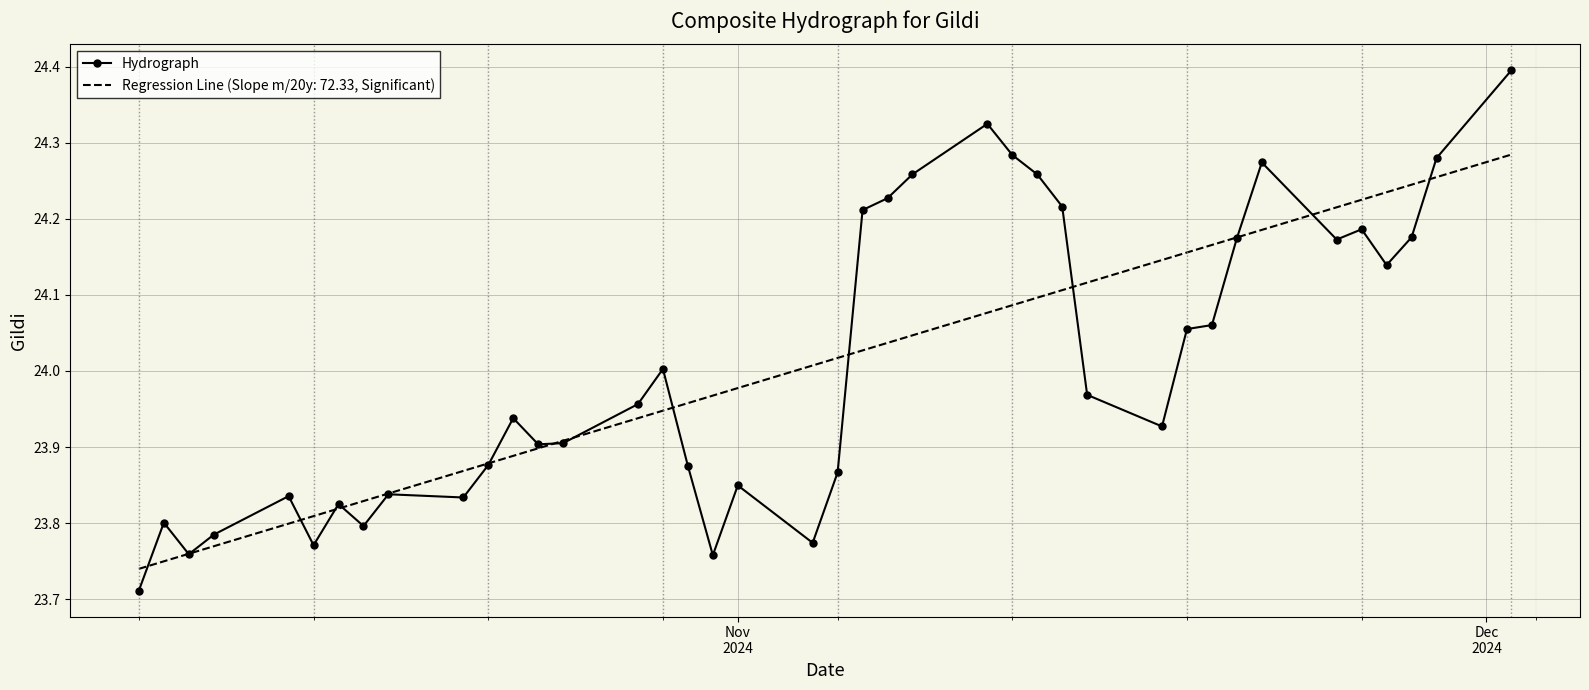

Rank the series by their maximum value, from lowest to highest.

Regression Line (Slope m/20y: 72.33, Significant), Hydrograph